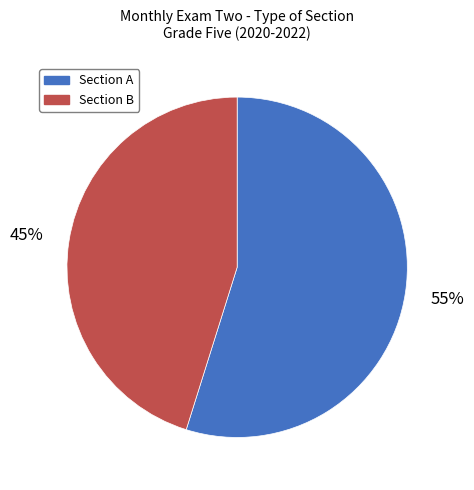

Count the number of slices in the pie.

2